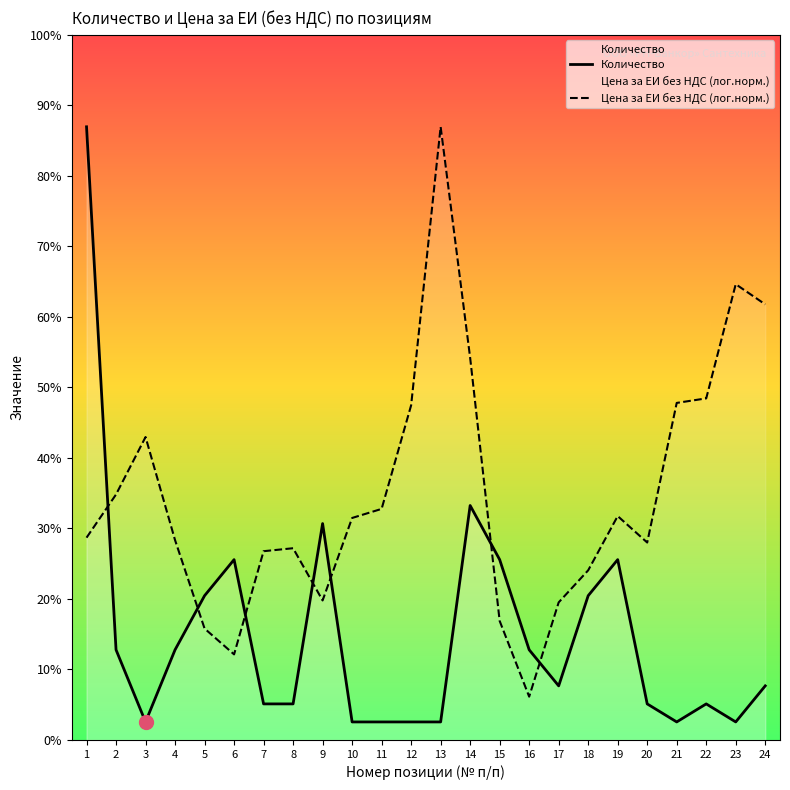

At which category does Цена за ЕИ без НДС (лог.норм.) reach its first local valley?

6